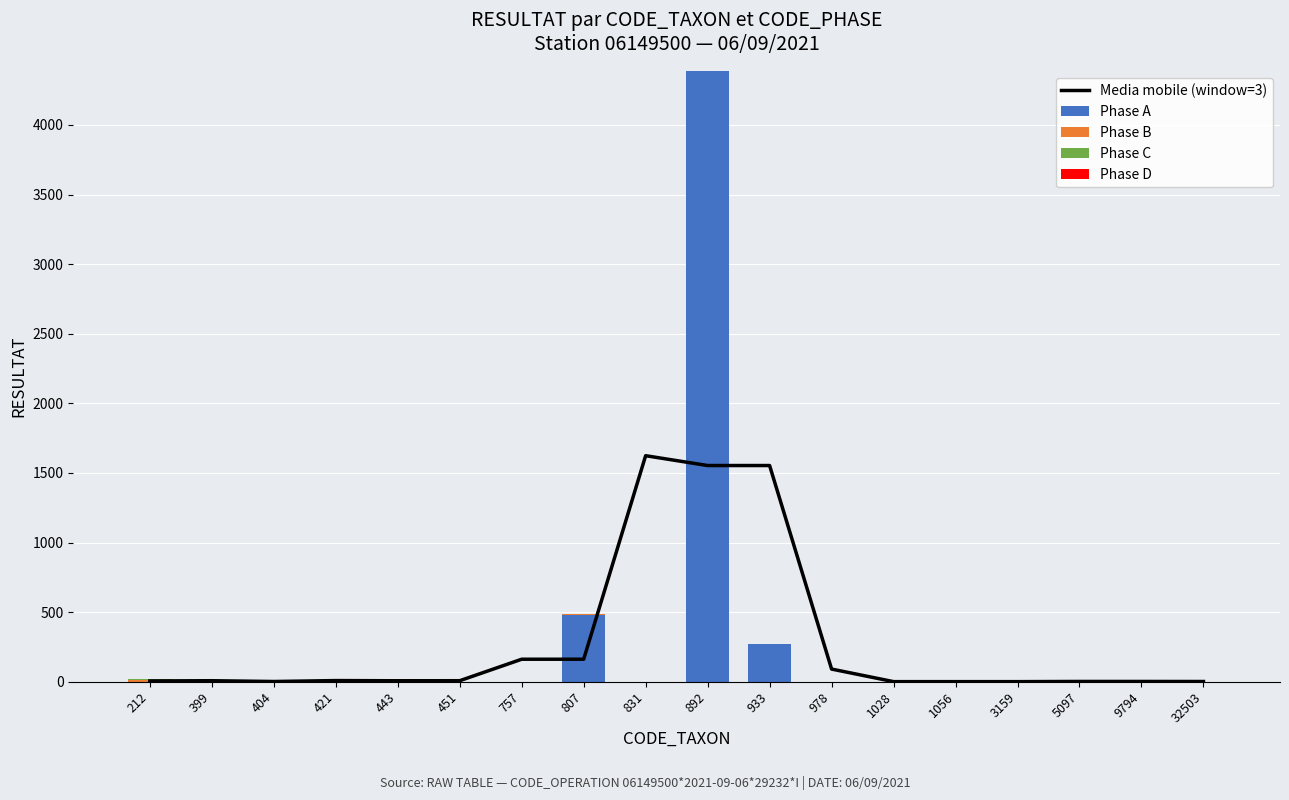

True or false: Phase B has a value of 21.0 at 443.

True